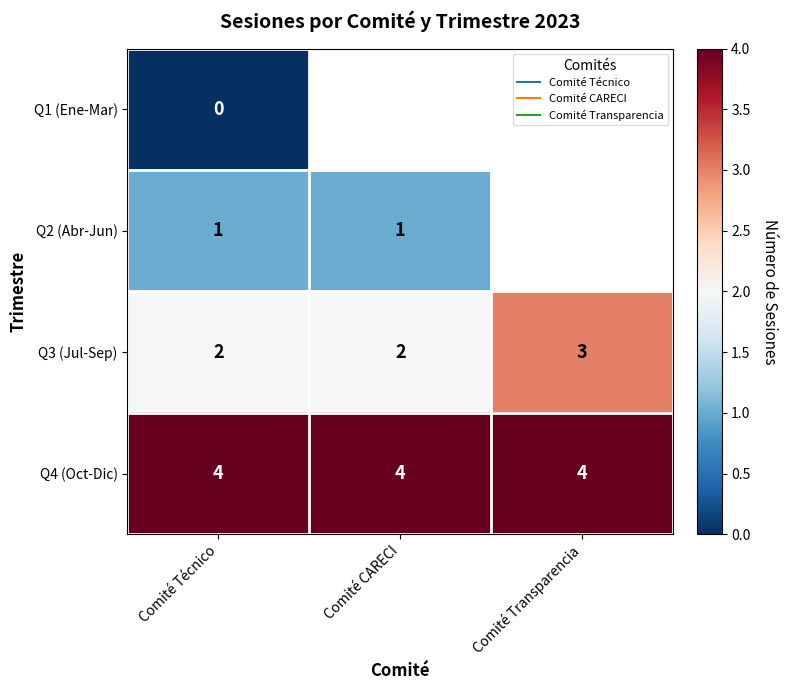

The value of Q2 (Abr-Jun) at Comité Transparencia is 0. True or false?

False